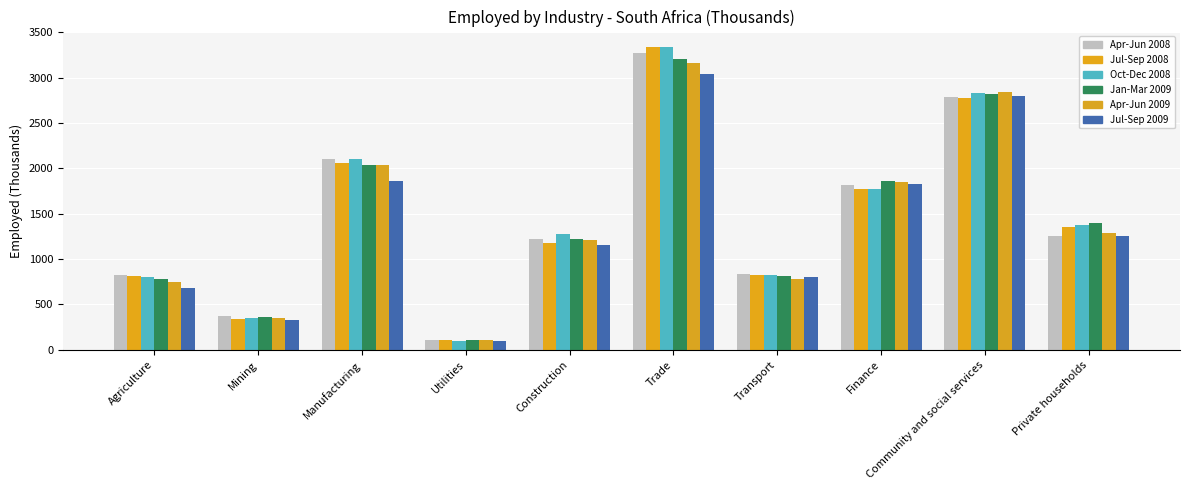

What is the difference between the second highest and minimum values in the Jul-Sep 2009 series?

2698.0